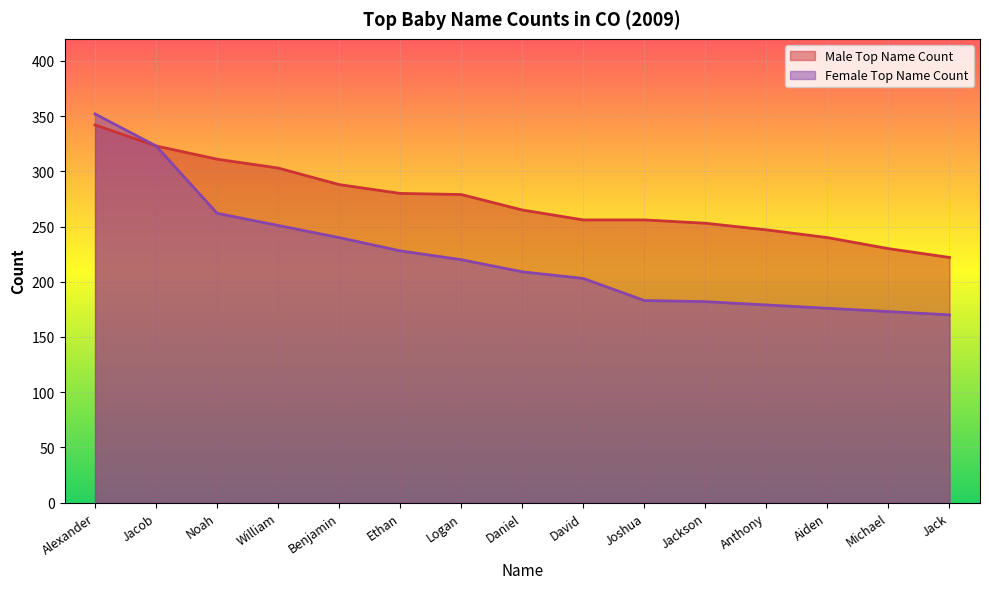

What is the maximum value for Female Top Name Count?

352